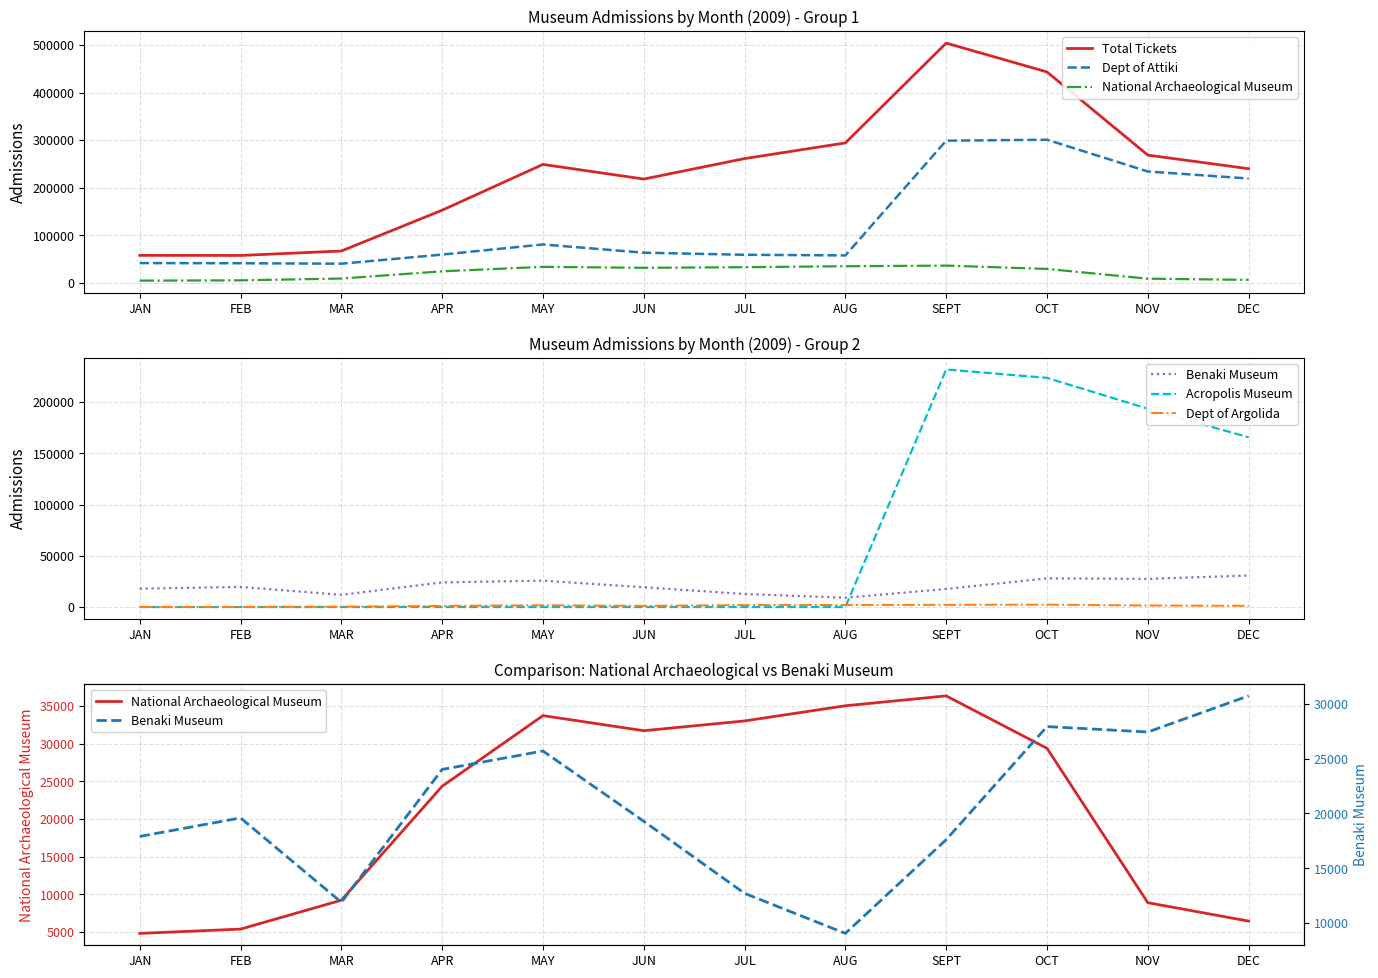

Is the value of Benaki Museum at MAY greater than the value of Dept of Argolida at SEPT?

Yes